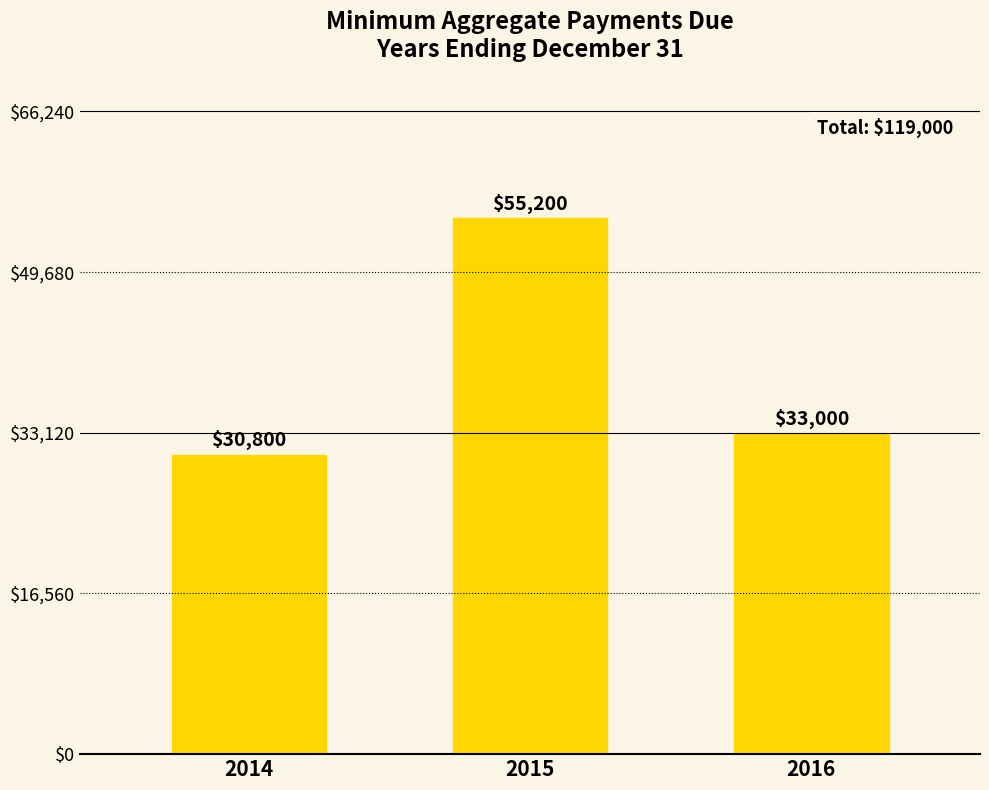

What is the value of the 3rd bar from the left?

33000